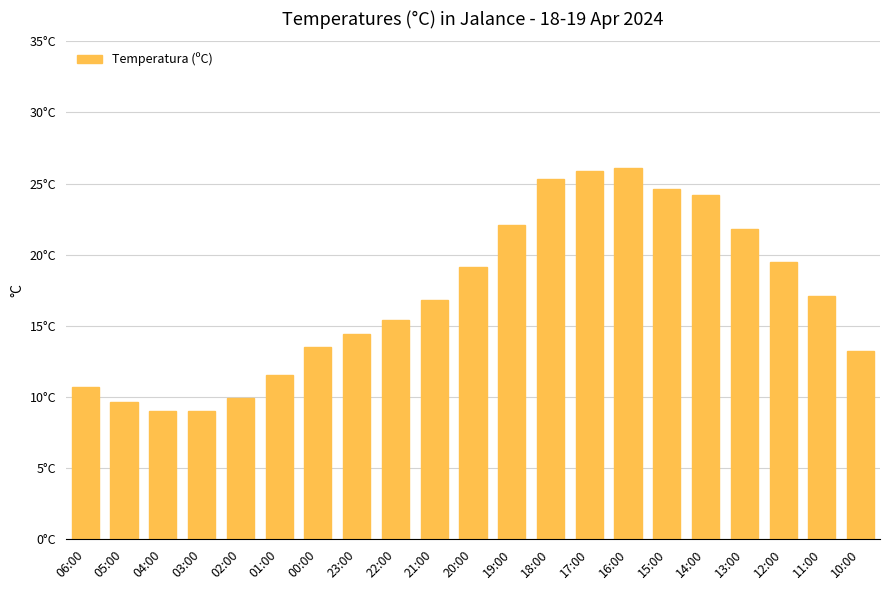

What is the label of the 9th bar from the left?

22:00